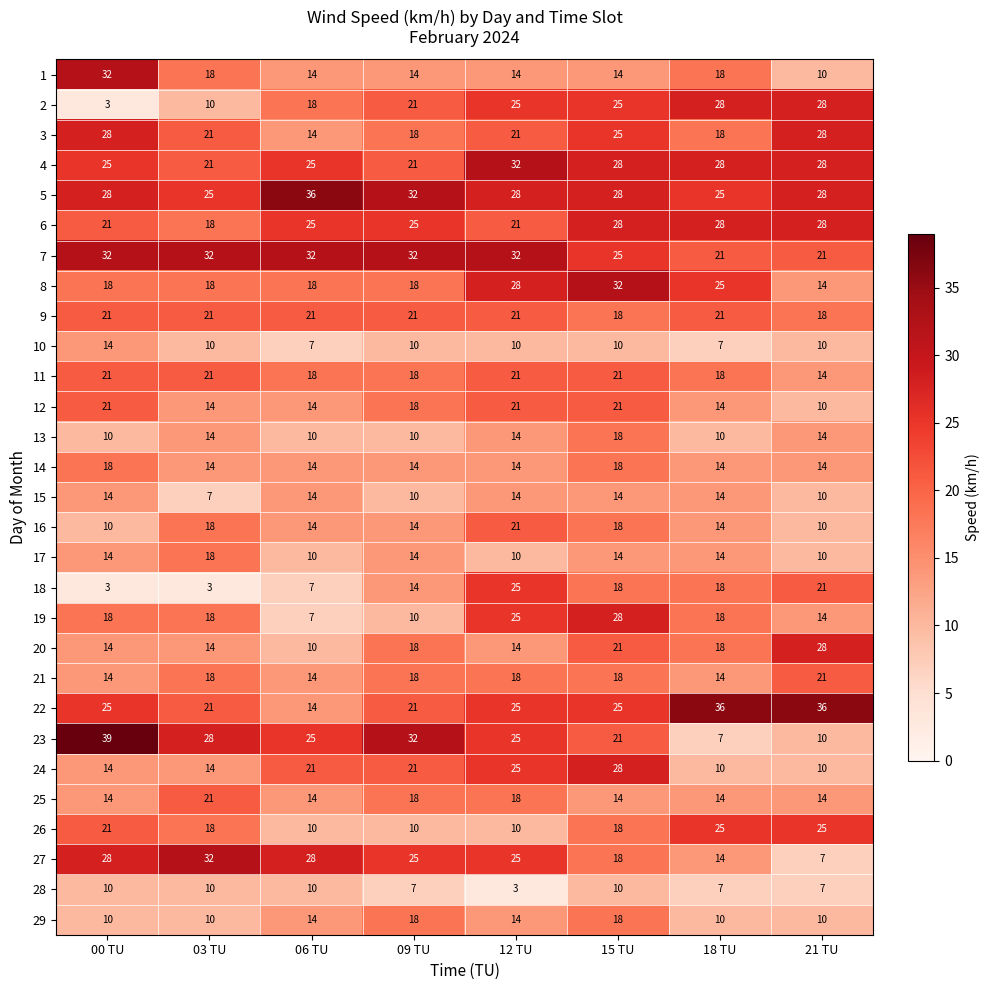

What is the smallest value displayed?

3